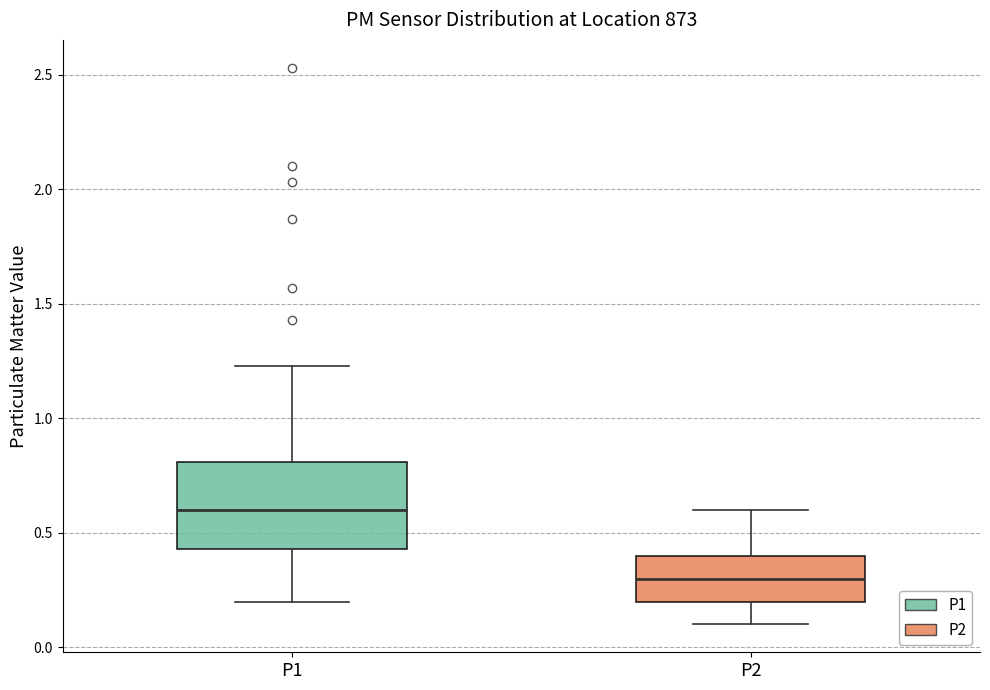

Reading left to right, transcribe this box plot: for each box, give where its median line is, the range the box spans, and where its two whiskers end, as read against the y-axis. The values are not printed on the chart, so give them approximately, as read against the axis.

P1: median 0.60, box 0.45 to 0.80, whiskers 0.20 to 1.25
P2: median 0.30, box 0.20 to 0.40, whiskers 0.10 to 0.60